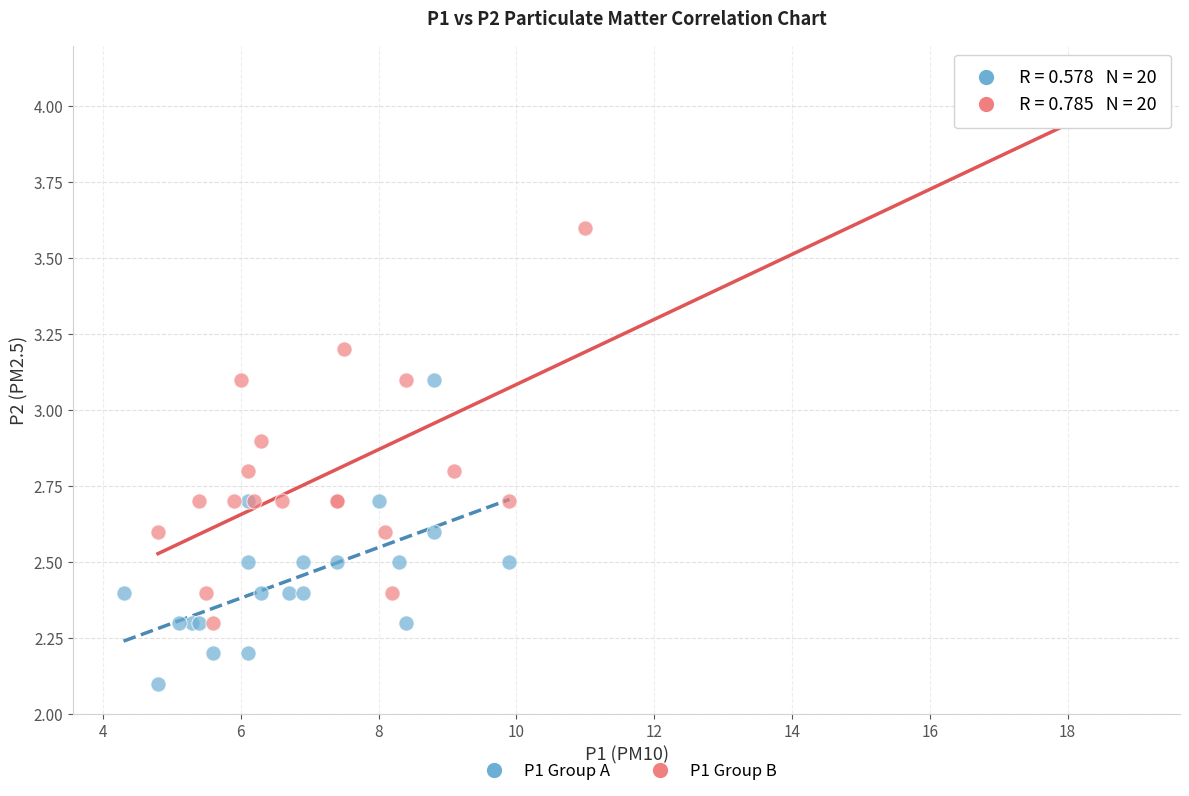

Which series contains the highest Y value?

P1 Group B